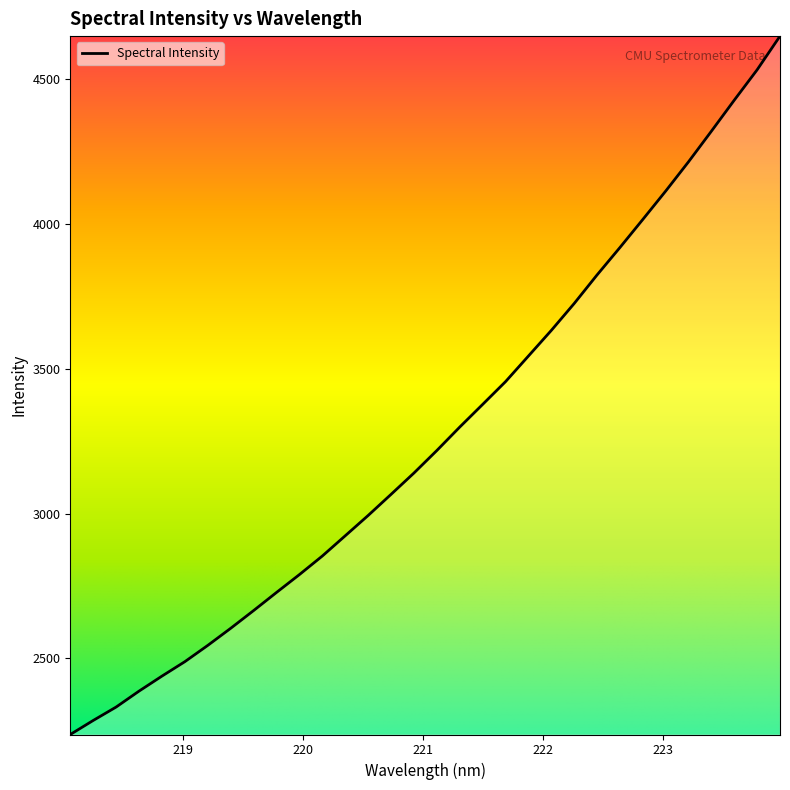

Does the chart display data point markers on the line(s)?

No